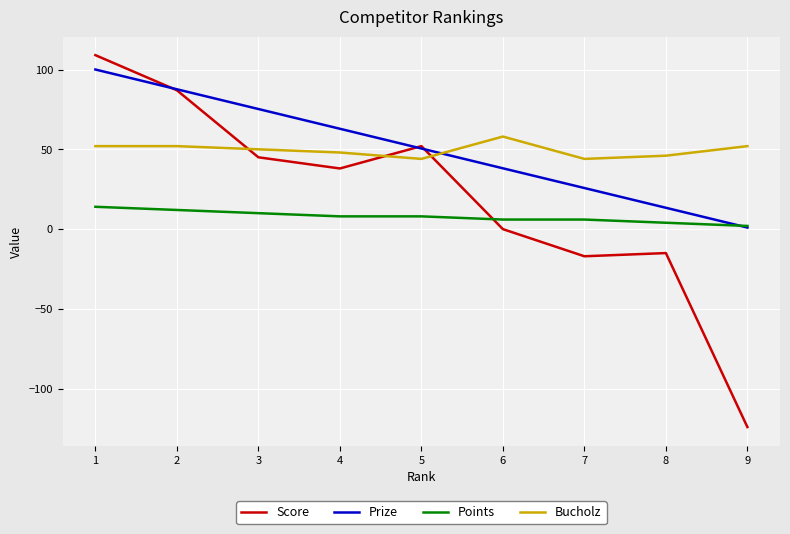

What is the difference between the highest and lowest values at 2?

75.6